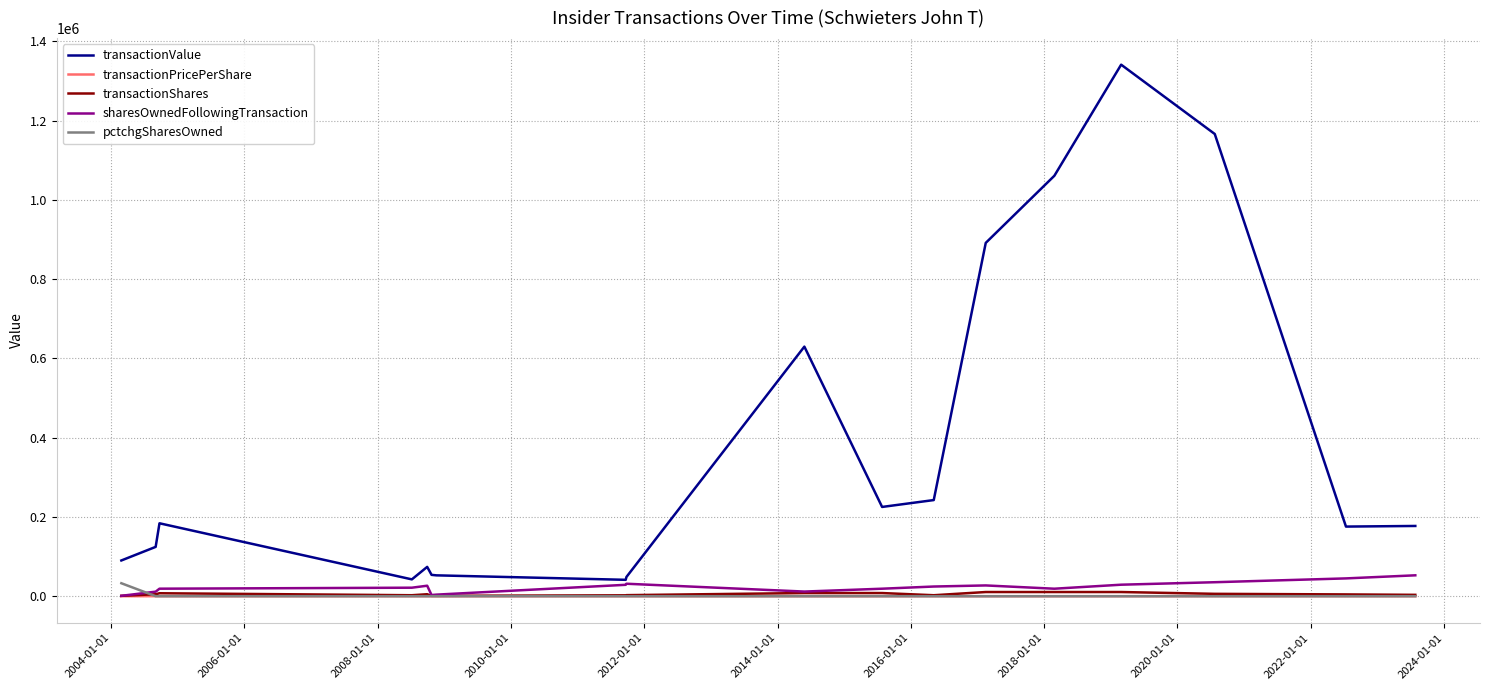

Which series has the largest range (max minus min)?

transactionValue